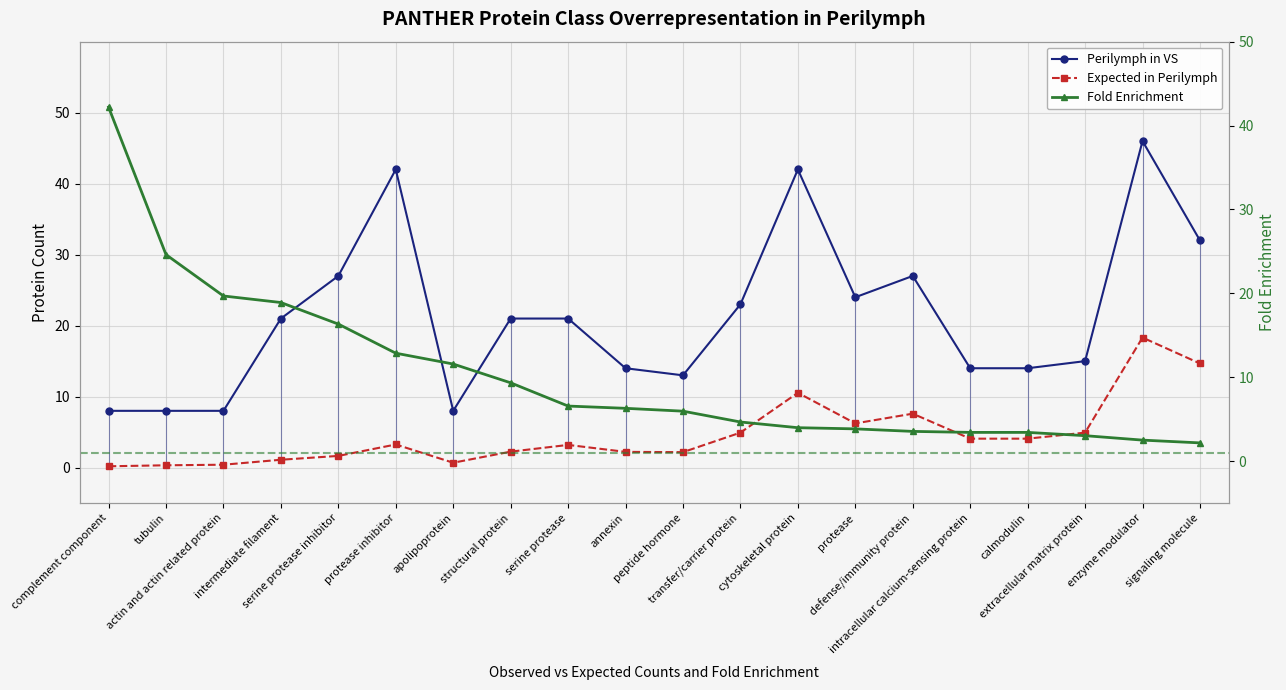

Count the number of data series in this chart.

3